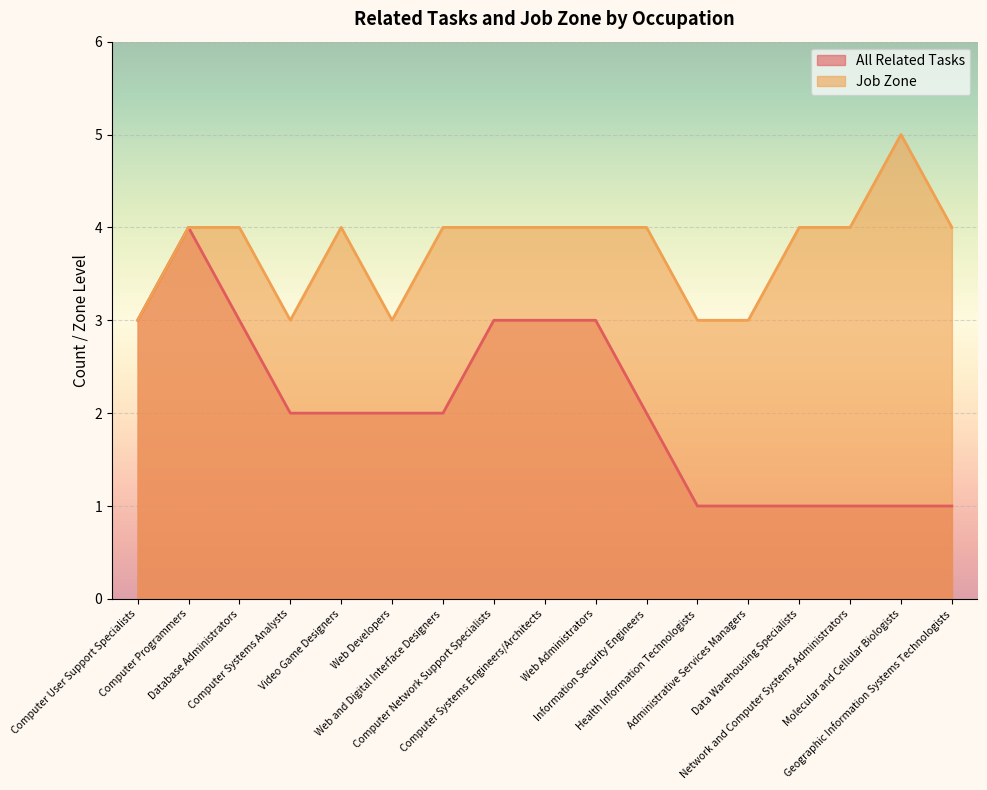

The Job Zone series shows 3 at Computer User Support Specialists. True or false?

True